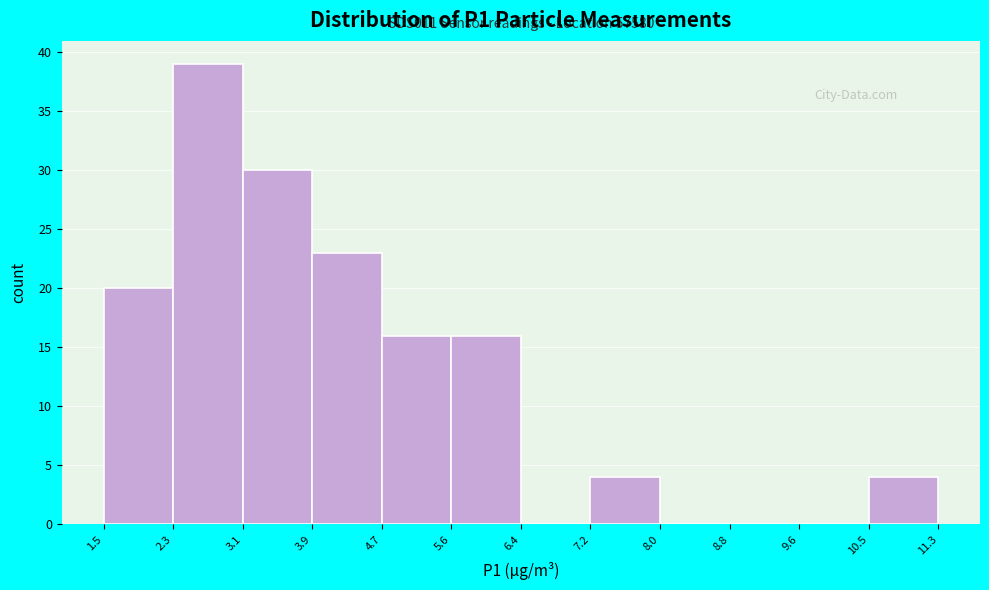

Which range on the x-axis has the tallest bar?

2.3 to 3.1